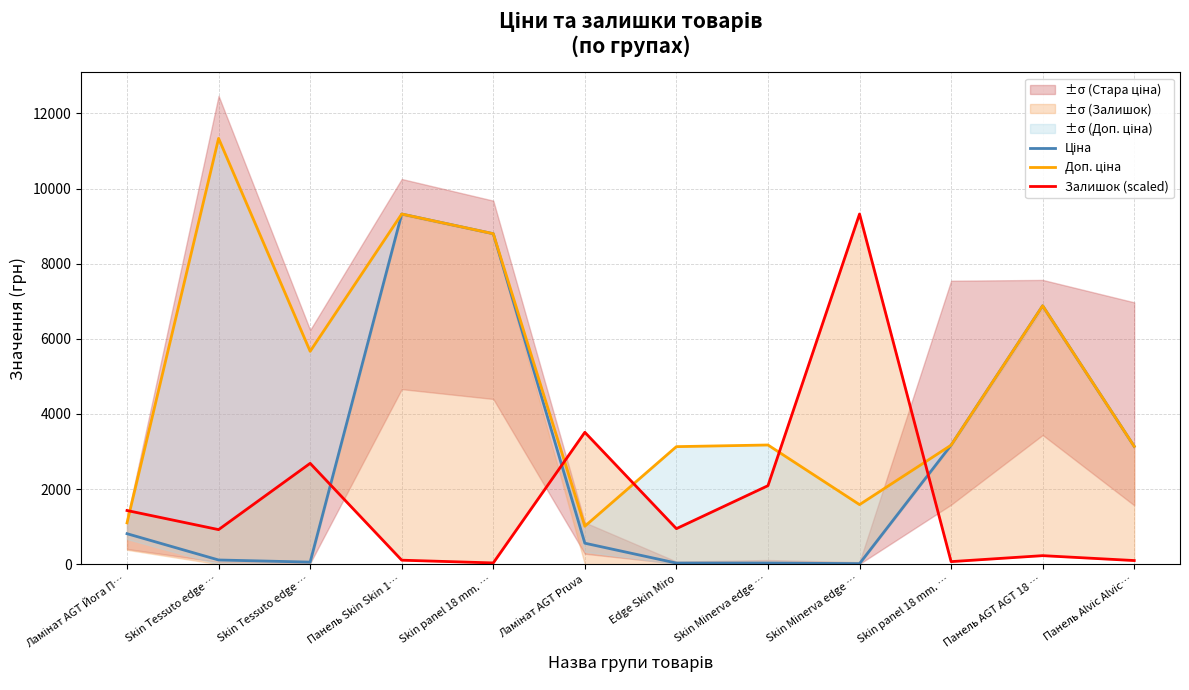

What value does the Доп. ціна series have at Панель Alvic Alvic…?

3137.0